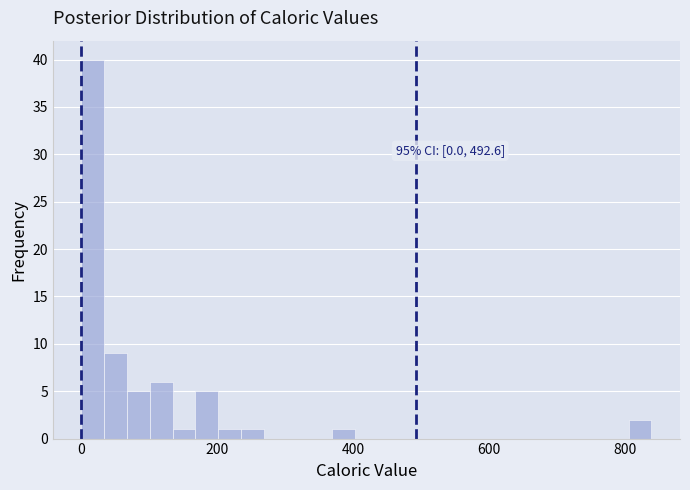

Around what value on the x-axis is the tallest bar? Give the approximate position of its centre, as read against the axis.

20